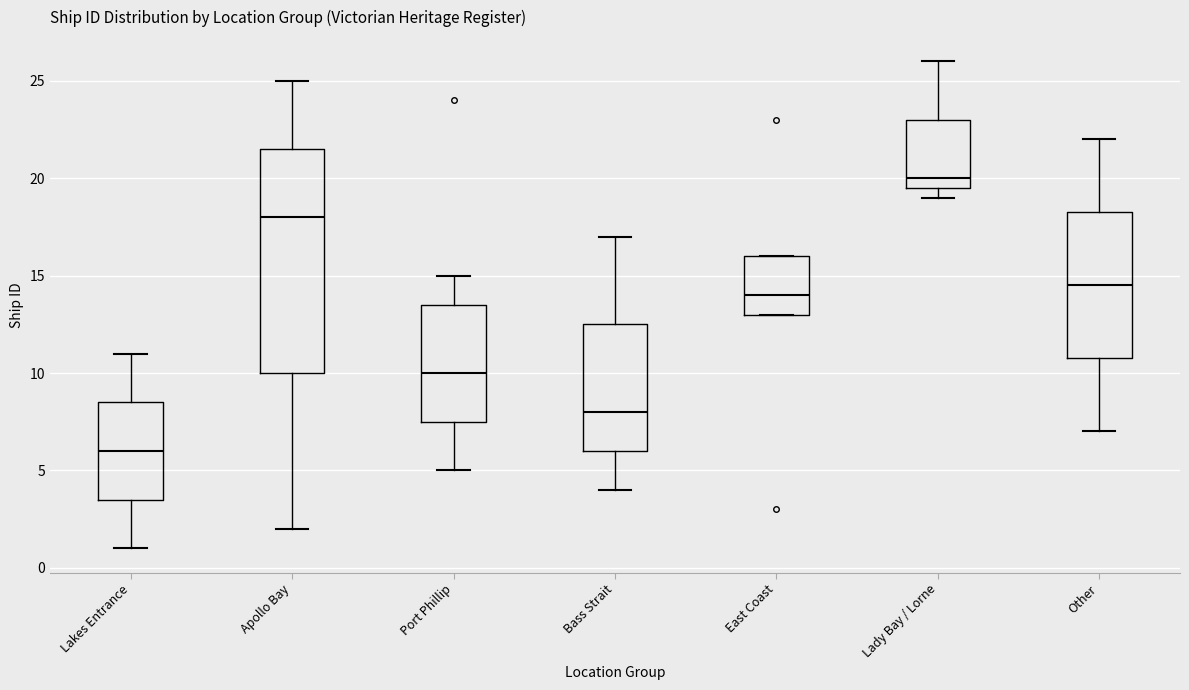

Which box is the tallest, from its lower edge to its upper edge?

Apollo Bay